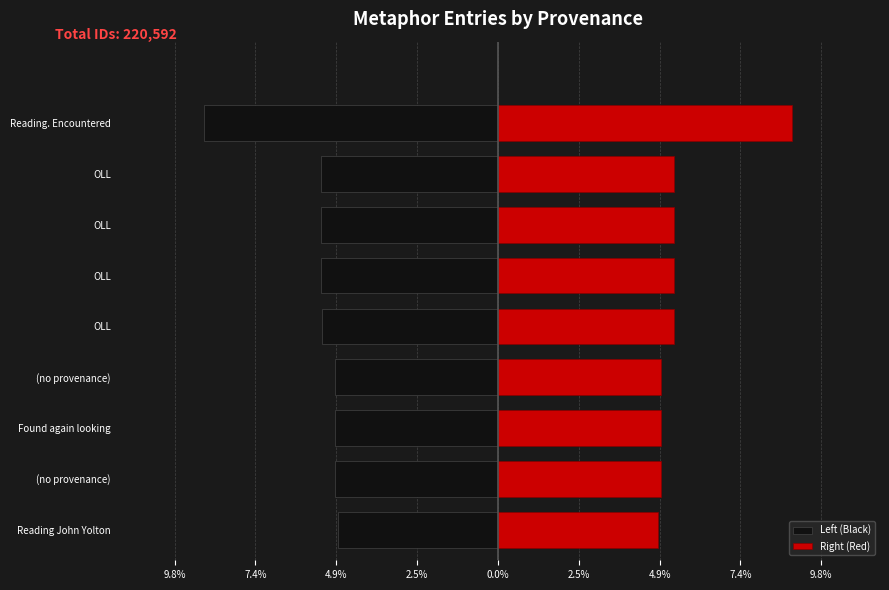

Reading right to left, extract all data points from this chart.

Left (Black): -8.9	-5.4	-5.4	-5.4	-5.4	-4.9	-4.9	-4.9	-4.9
Right (Red): 8.9	5.4	5.4	5.4	5.4	4.9	4.9	4.9	4.9